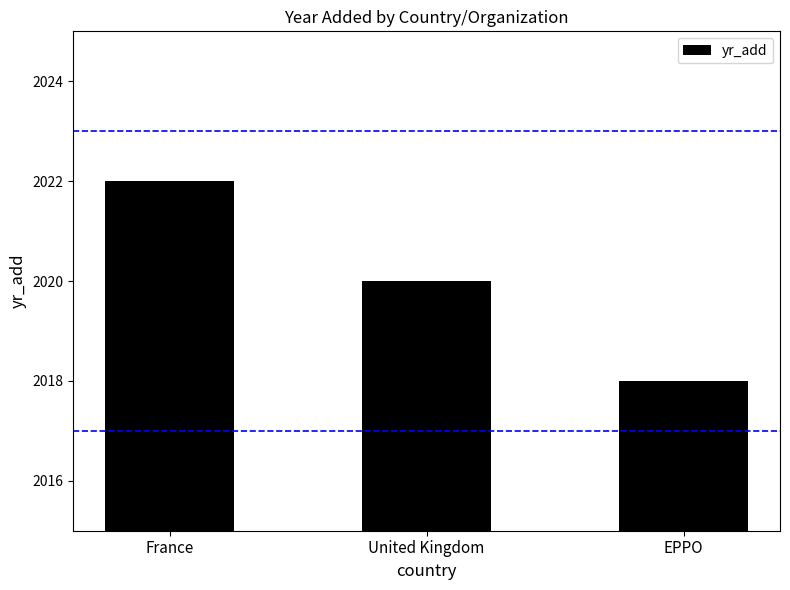

At which label does the data first exceed 2020?

France